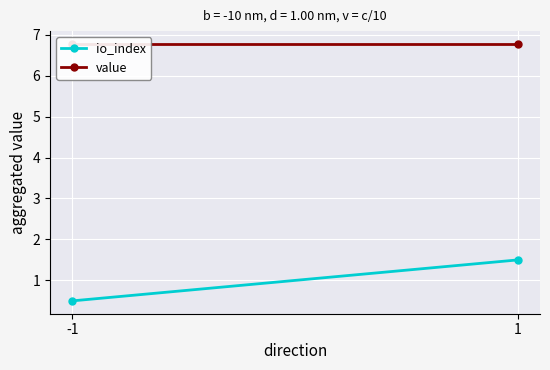

List the series in order of their peak value, lowest first.

io_index, value